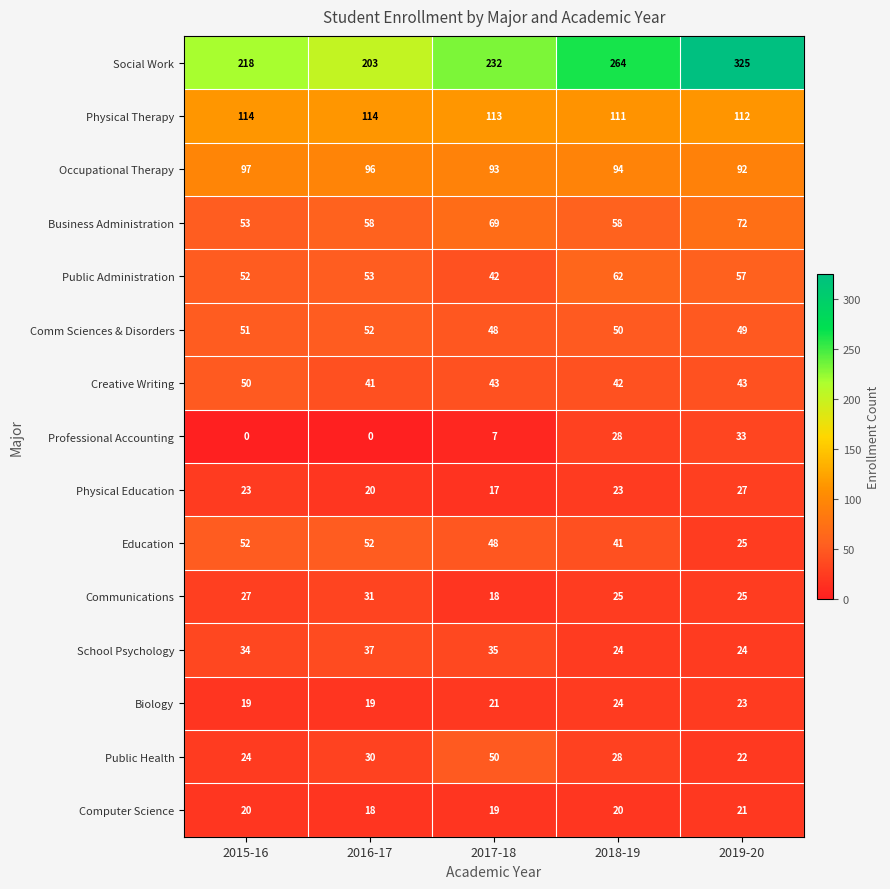

What is the total value across all series at 2018-19?

894